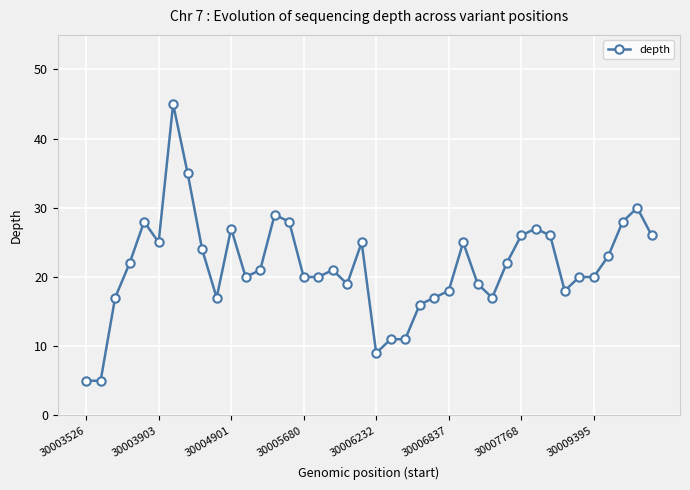

What is the greatest value displayed?

45